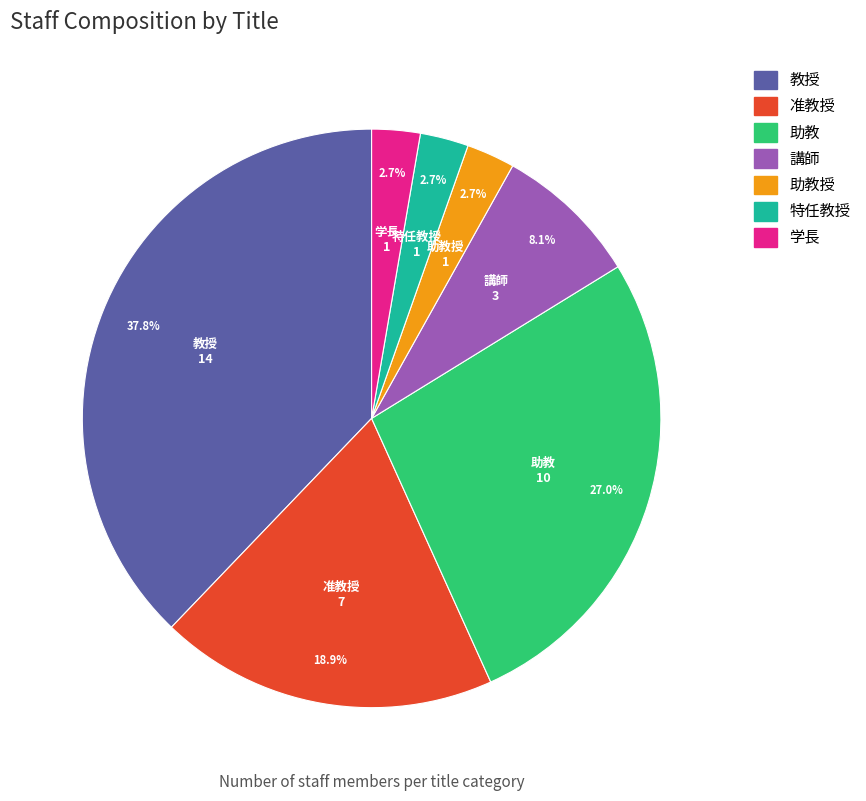

Does any single category account for the majority?

No